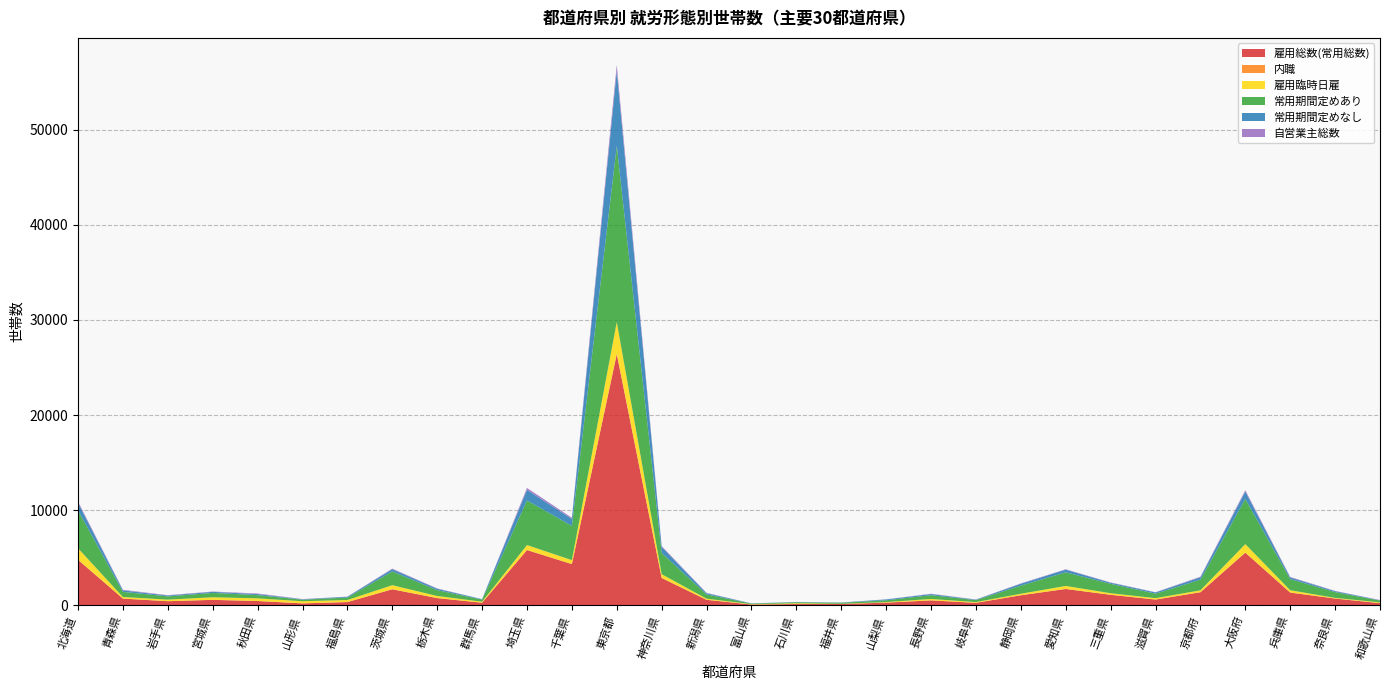

Reading left to right, list all the values displayed in this chart.

雇用総数(常用総数): 北海道=4778	青森県=701	岩手県=428	宮城県=570	秋田県=446	山形県=200	福島県=337	茨城県=1681	栃木県=754	群馬県=268	埼玉県=5803	千葉県=4328	東京都=26385	神奈川県=2868	新潟県=573	富山県=81	石川県=130	福井県=134	山梨県=278	長野県=514	岐阜県=255	静岡県=1054	愛知県=1712	三重県=1100	滋賀県=602	京都府=1369	大阪府=5529	兵庫県=1336	奈良県=707	和歌山県=223
内職: 北海道=11	青森県=4	岩手県=0	宮城県=1	秋田県=1	山形県=3	福島県=2	茨城県=3	栃木県=2	群馬県=0	埼玉県=11	千葉県=2	東京都=92	神奈川県=5	新潟県=2	富山県=0	石川県=0	福井県=0	山梨県=0	長野県=0	岐阜県=1	静岡県=2	愛知県=4	三重県=2	滋賀県=5	京都府=2	大阪府=11	兵庫県=3	奈良県=1	和歌山県=0
雇用臨時日雇: 北海道=1205	青森県=162	岩手県=168	宮城県=271	秋田県=281	山形県=222	福島県=217	茨城県=429	栃木県=222	群馬県=106	埼玉県=519	千葉県=417	東京都=3307	神奈川県=398	新潟県=118	富山県=37	石川県=82	福井県=21	山梨県=57	長野県=151	岐阜県=76	静岡県=155	愛知県=318	三重県=167	滋賀県=142	京都府=200	大阪府=891	兵庫県=245	奈良県=67	和歌山県=82
常用期間定めあり: 北海道=3975	青森県=540	岩手県=341	宮城県=459	秋田県=340	山形県=161	福島県=256	茨城県=1448	栃木県=609	群馬県=219	埼玉県=4688	千葉県=3593	東京都=18522	神奈川県=2232	新潟県=449	富山県=57	石川県=106	福井県=112	山梨県=190	長野県=394	岐阜県=214	静岡県=852	愛知県=1430	三重県=985	滋賀県=469	京都府=1122	大阪府=4738	兵庫県=1167	奈良県=611	和歌山県=187
常用期間定めなし: 北海道=803	青森県=161	岩手県=87	宮城県=111	秋田県=106	山形県=39	福島県=81	茨城県=233	栃木県=145	群馬県=49	埼玉県=1115	千葉県=735	東京都=7863	神奈川県=636	新潟県=124	富山県=24	石川県=24	福井県=22	山梨県=88	長野県=120	岐阜県=41	静岡県=202	愛知県=282	三重県=115	滋賀県=133	京都府=247	大阪府=791	兵庫県=169	奈良県=96	和歌山県=36
自営業主総数: 北海道=137	青森県=59	岩手県=40	宮城県=34	秋田県=65	山形県=28	福島県=17	茨城県=62	栃木県=39	群馬県=5	埼玉県=197	千葉県=125	東京都=642	神奈川県=84	新潟県=36	富山県=1	石川県=4	福井県=3	山梨県=13	長野県=34	岐阜県=23	静岡県=35	愛知県=39	三重県=31	滋賀県=22	京都府=66	大阪府=135	兵庫県=60	奈良県=30	和歌山県=23